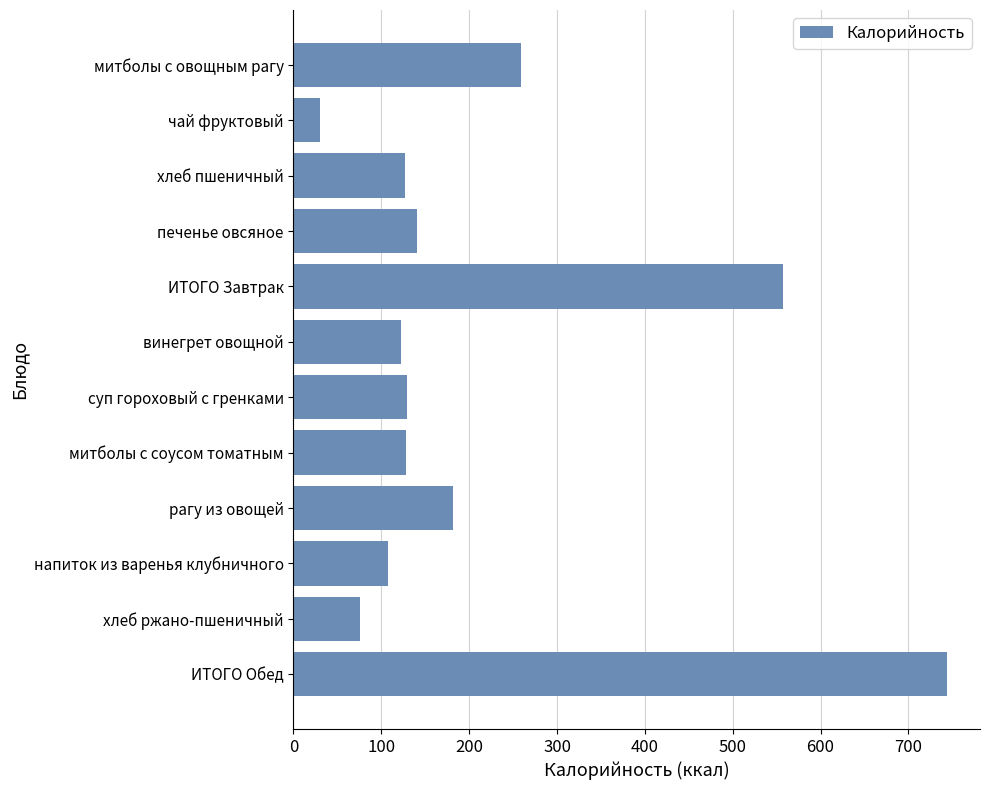

Is it true that the value at митболы с овощным рагу is 155.5?

False